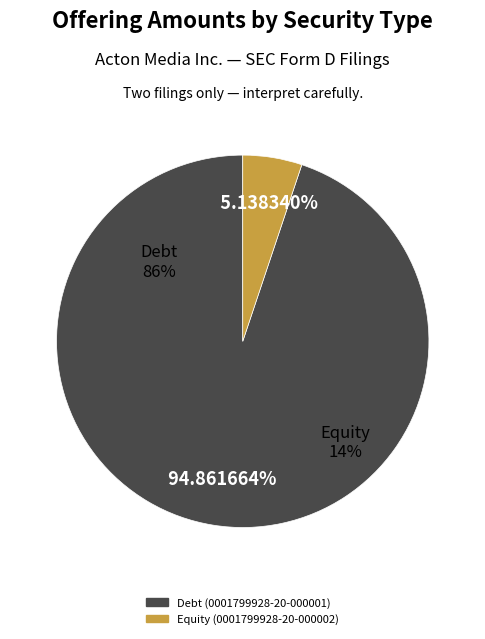

To the nearest percent, what is the difference between the Debt (0001799928-20-000001) and Equity (0001799928-20-000002) slice percentages?

90%